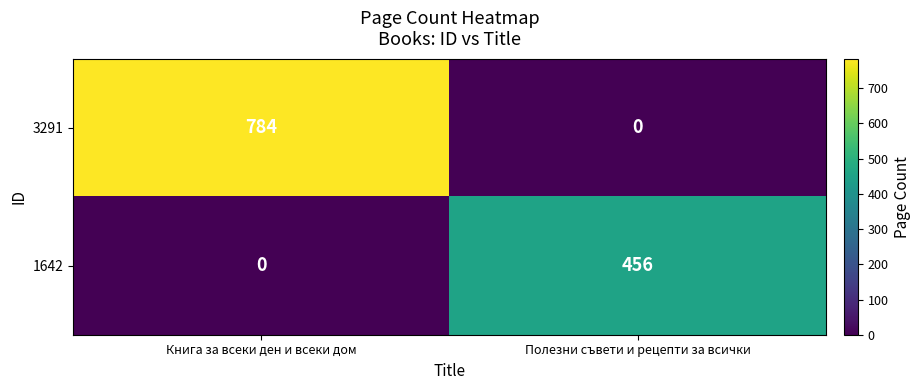

List the series in order of their overall mean, highest first.

3291, 1642